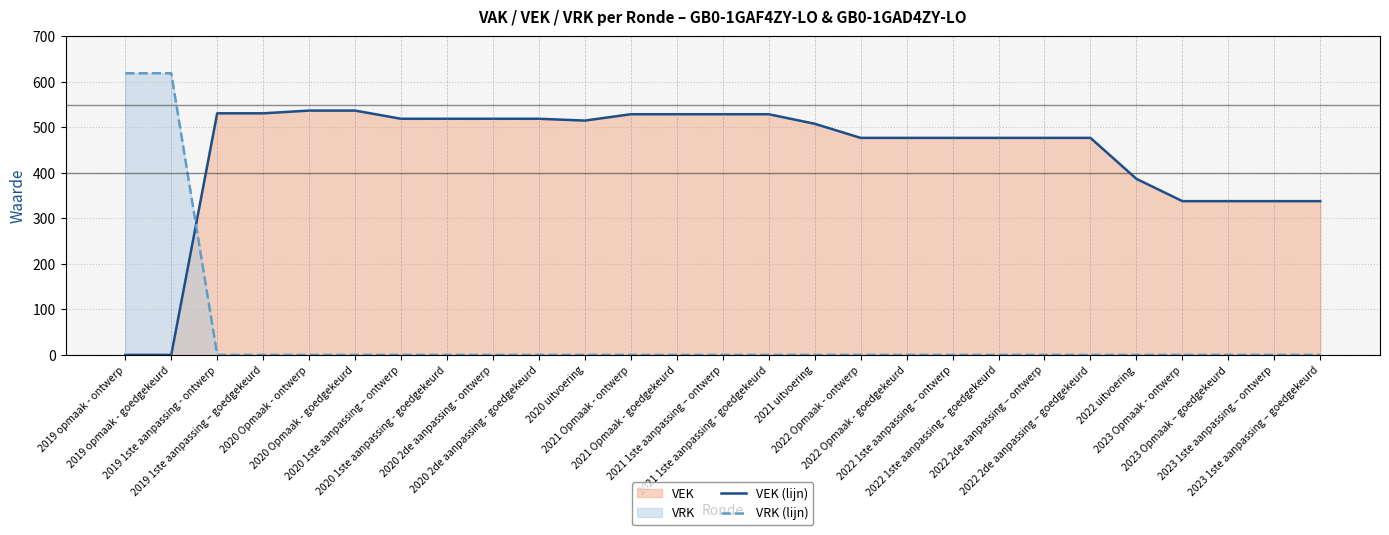

What is the highest value of the VRK (lijn) series?

619